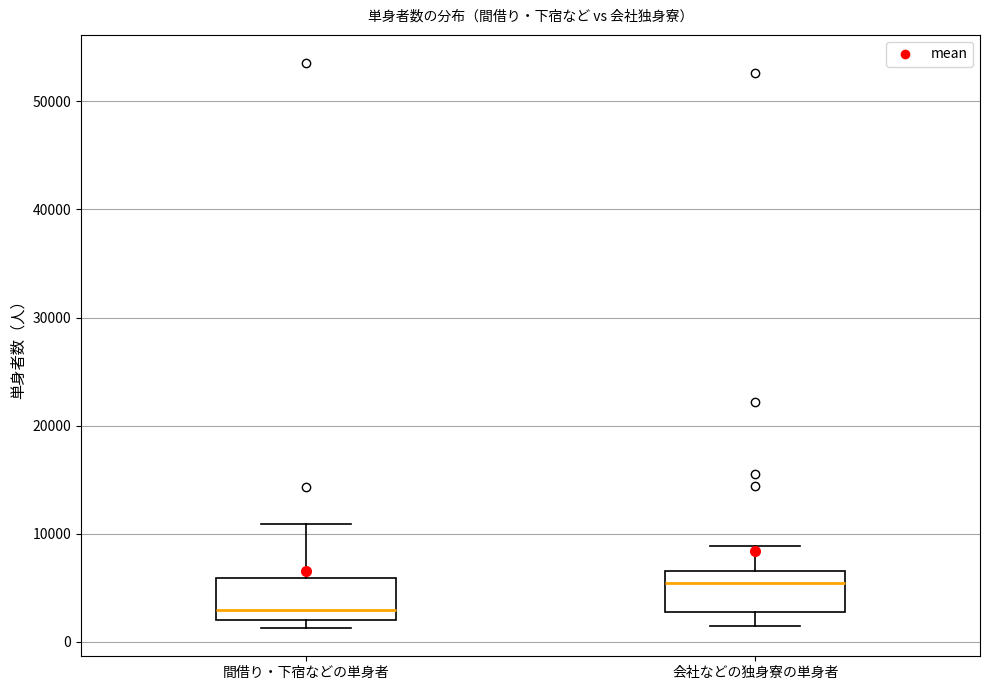

Where does the upper whisker of the box for 間借り・下宿などの単身者 end on the y-axis? The values are not printed on the chart, so give them approximately, as read against the axis.

11000